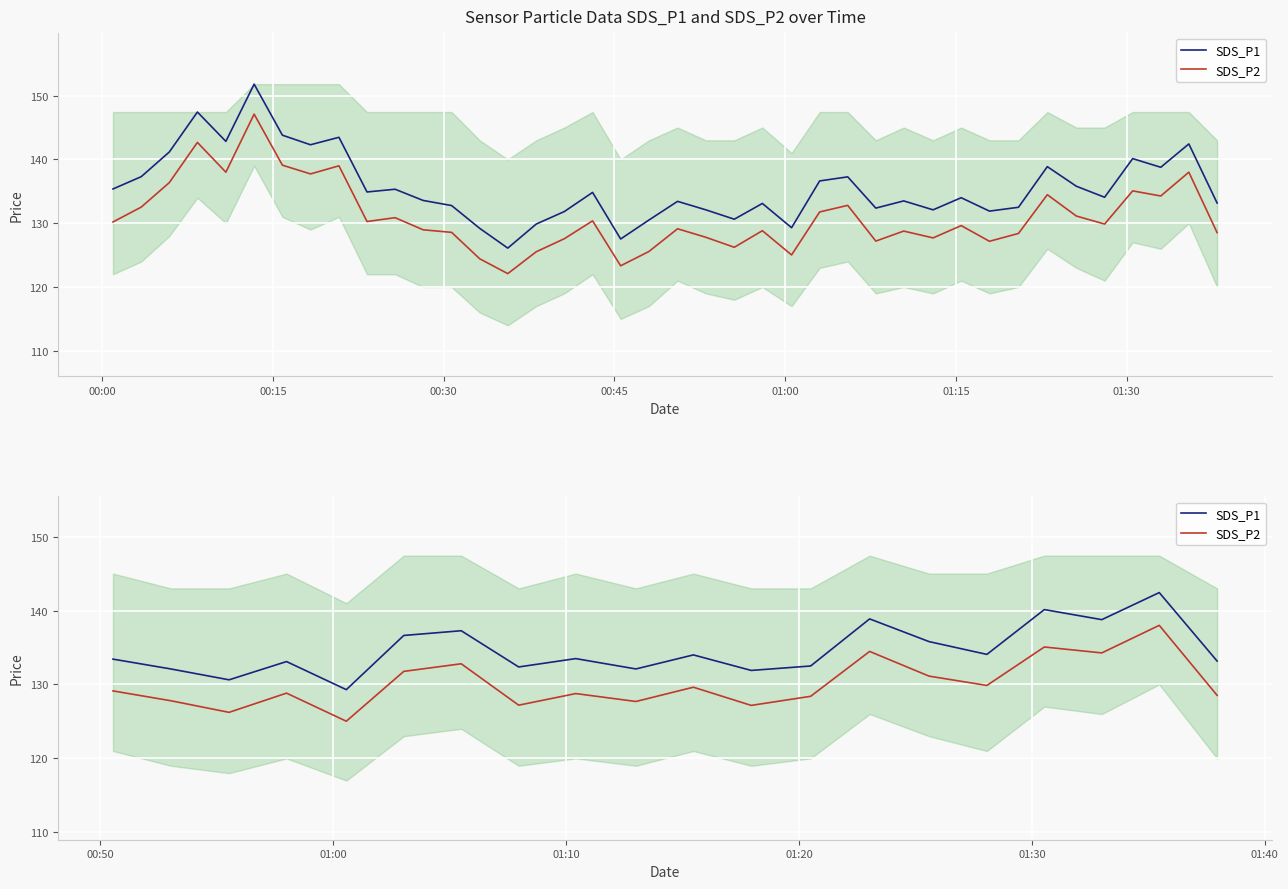

How many data points in SDS_P1 are above 133?

13